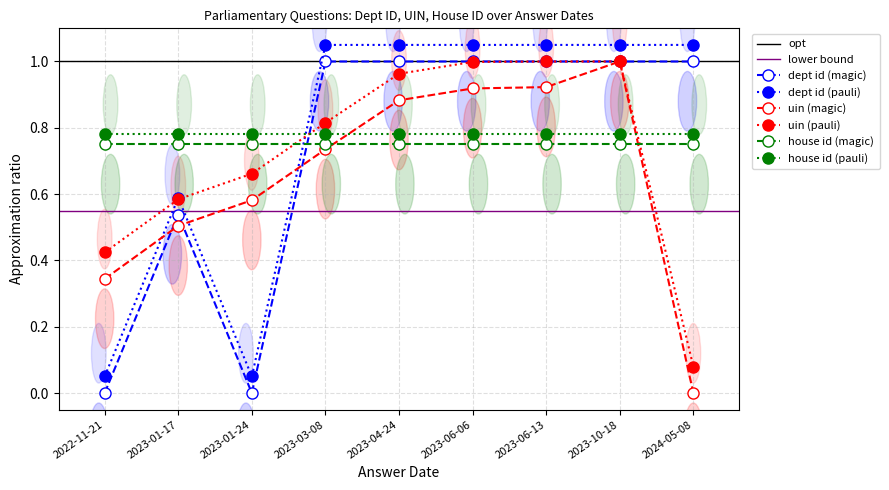

Which label corresponds to the smallest value in the chart?

2022-11-21